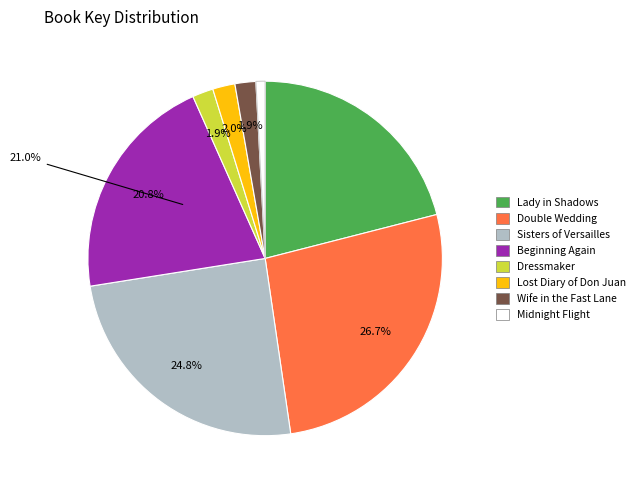

Combined, do Double Wedding and Lost Diary of Don Juan account for over 50%?

No